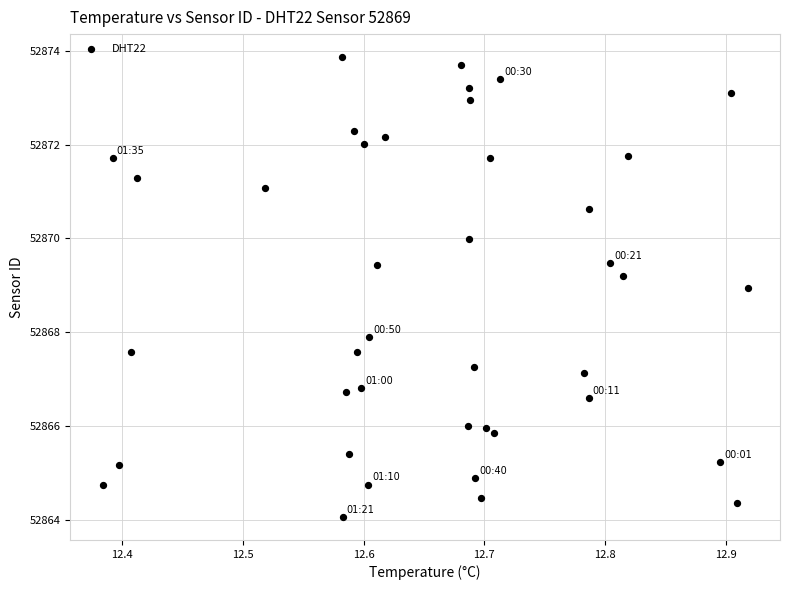

What is the range of X values (max minus min)?

0.5